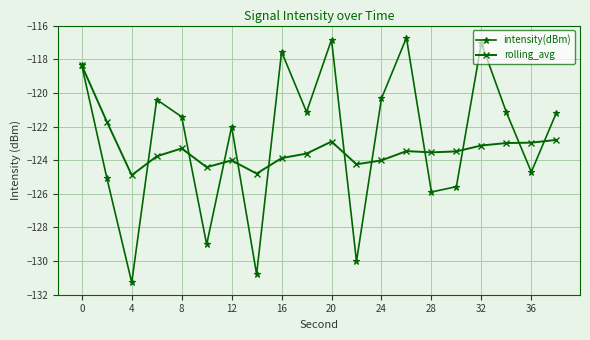

Which series has the largest range (max minus min)?

intensity(dBm)